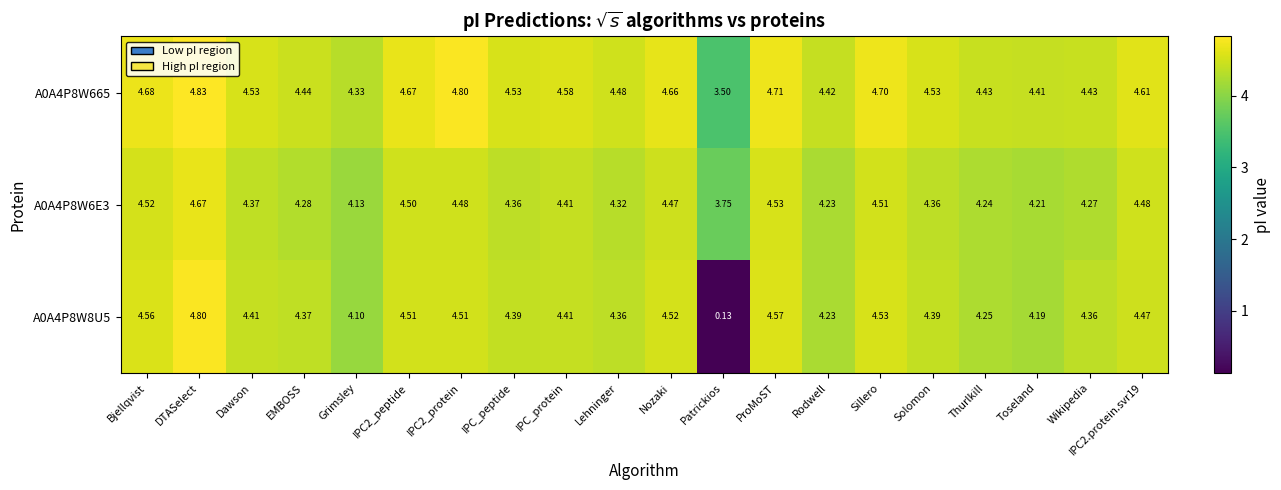

Rank the series by their maximum value, from highest to lowest.

A0A4P8W665, A0A4P8W8U5, A0A4P8W6E3